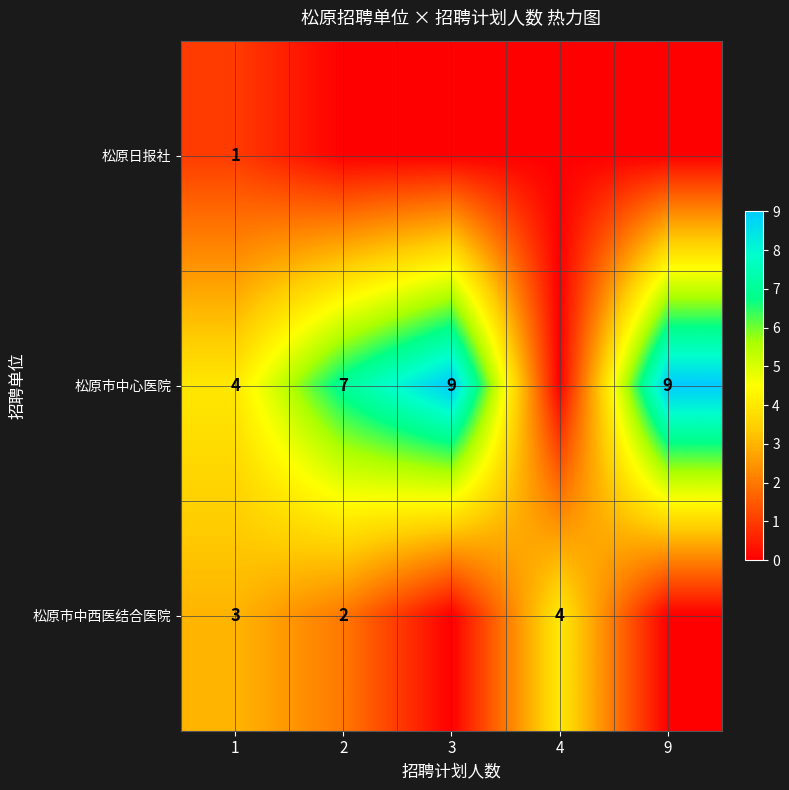

What is the total value across all series at 1?

8